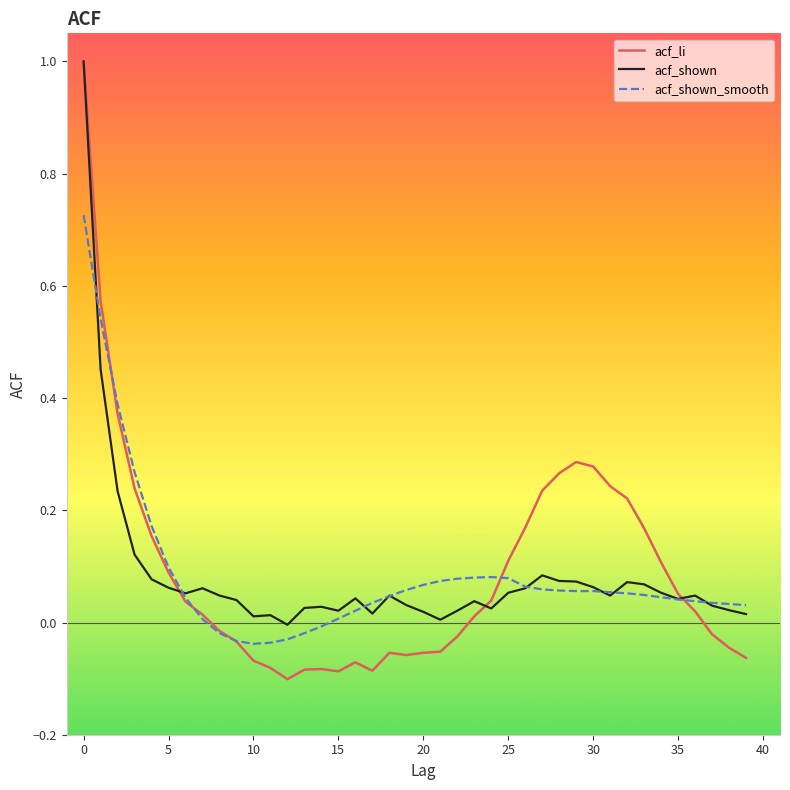

What is the difference between the maximum and minimum values in the acf_li series?

1.1